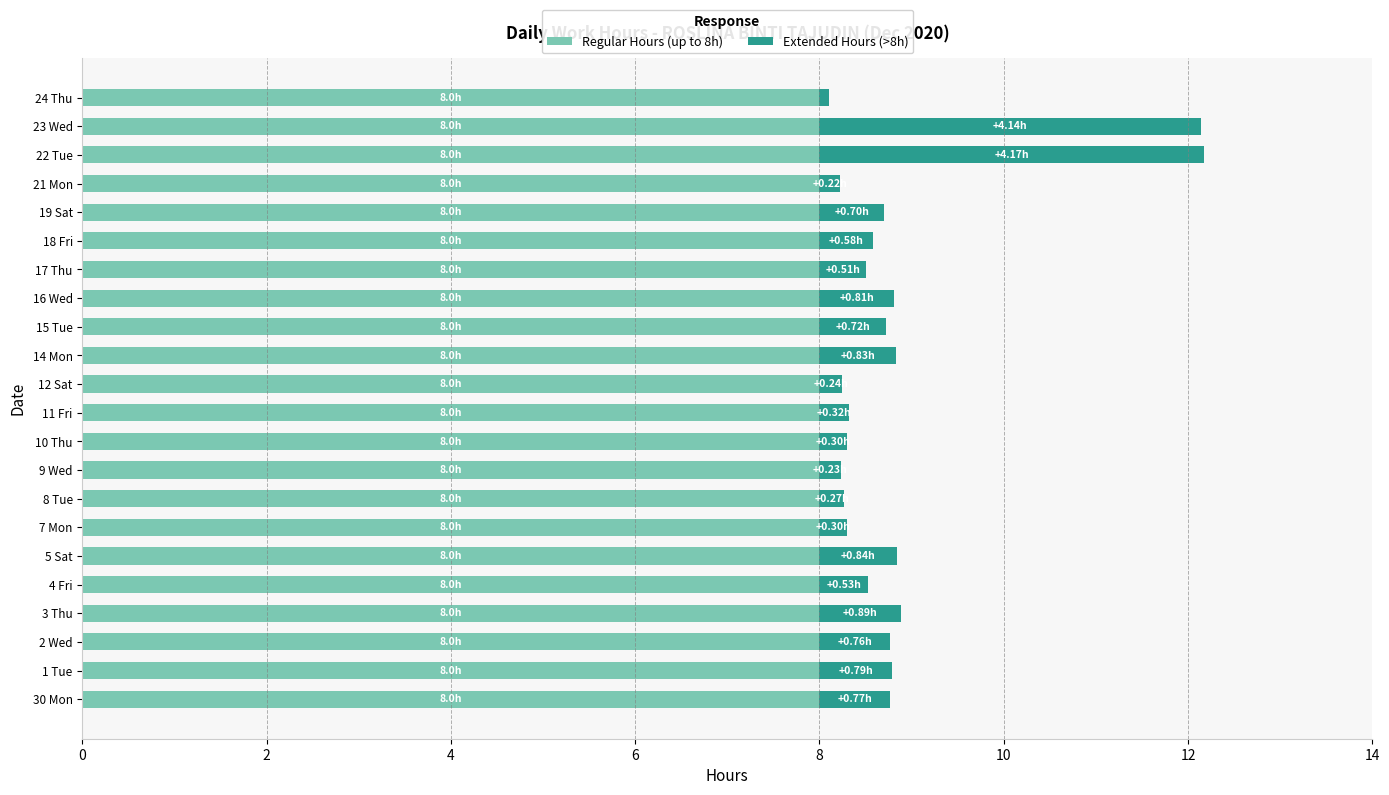

What is the total value across all series at 14 Mon?

8.8